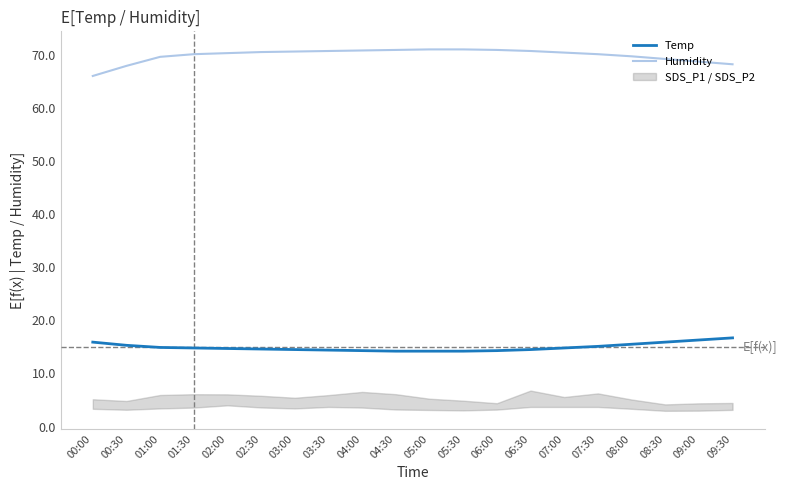

True or false: Temp and Humidity intersect in this chart.

False